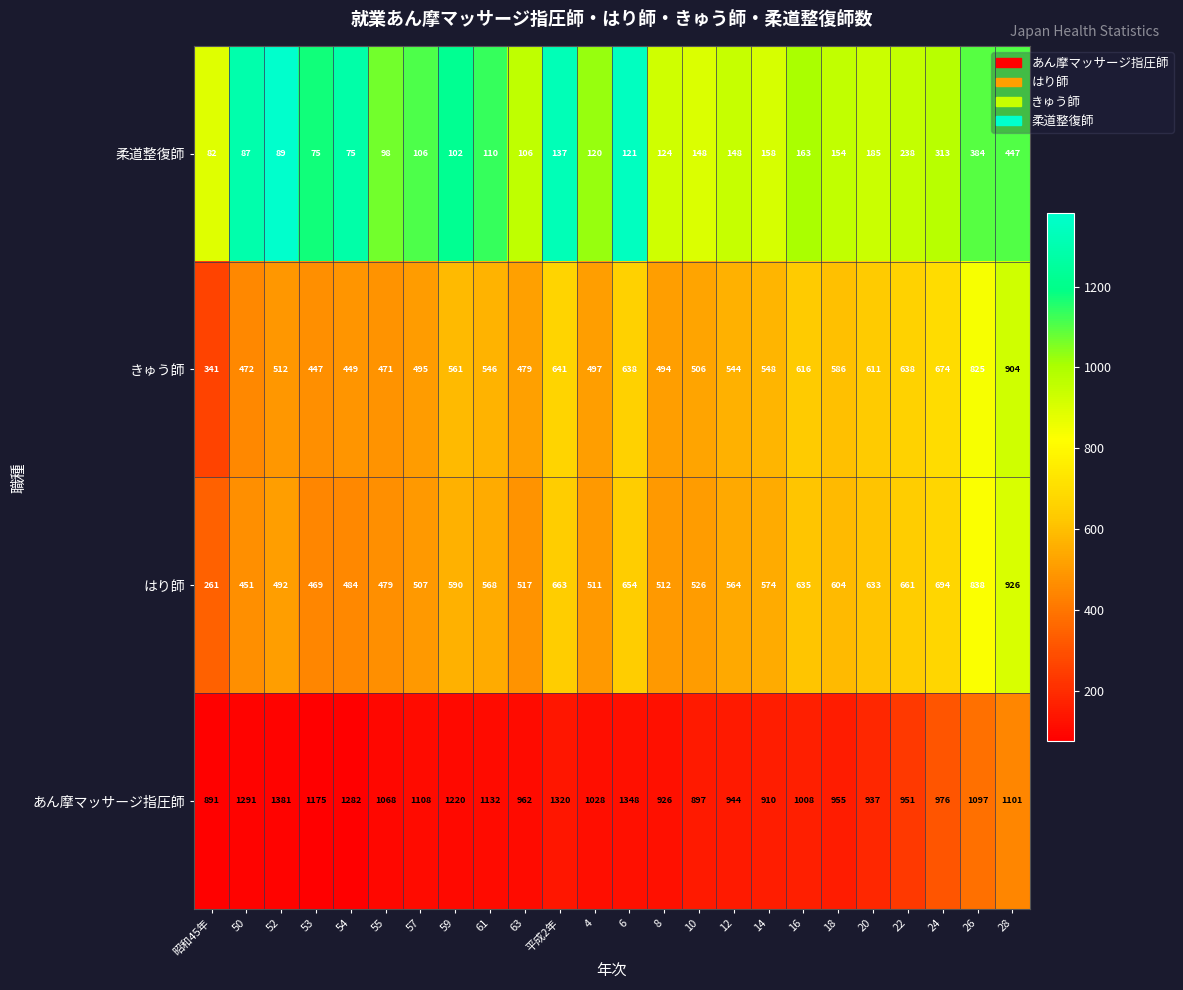

How many distinct data groups are displayed?

4